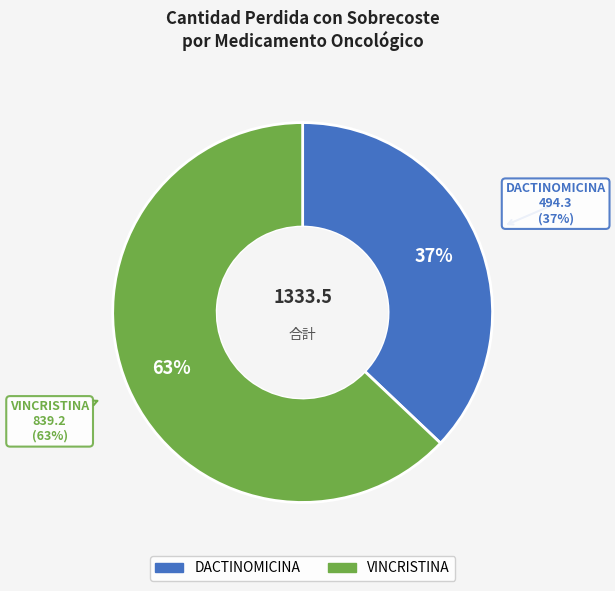

Rank the categories by value from lowest to highest.

DACTINOMICINA, VINCRISTINA